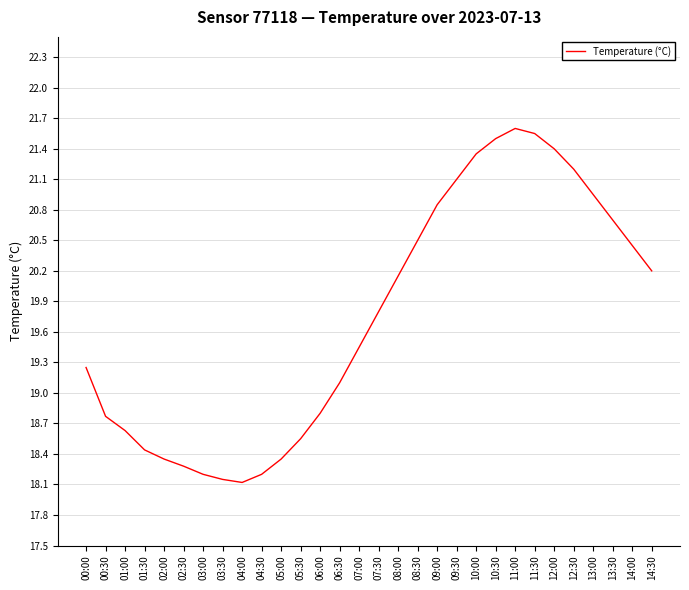

True or false: the data shows 20.5 at 08:30.

True